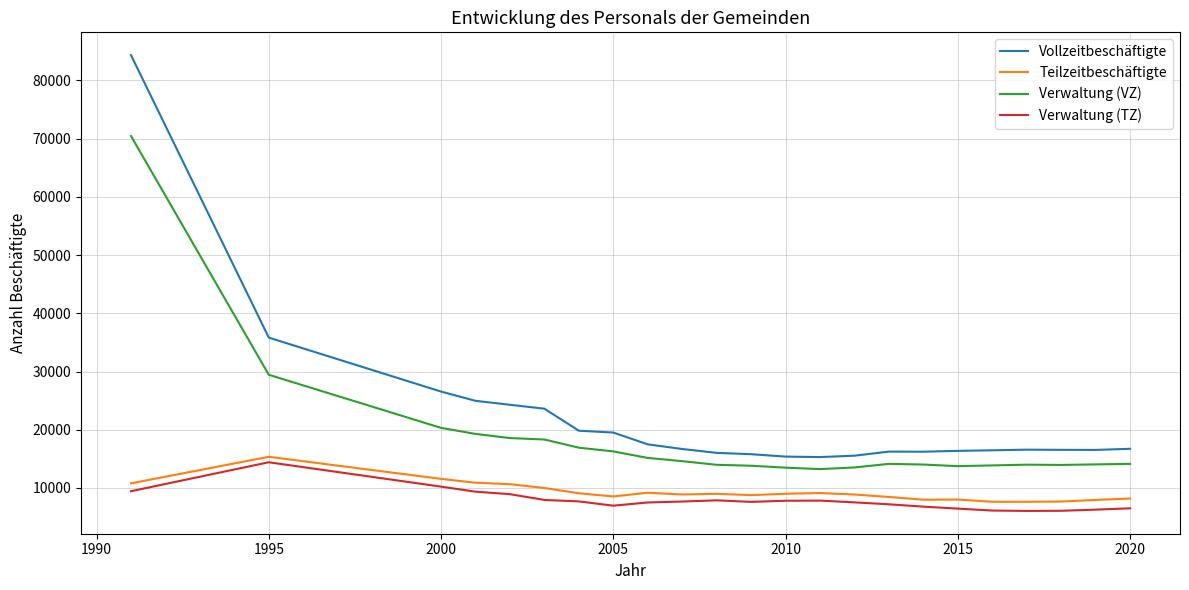

What is the highest value of the Teilzeitbeschäftigte series?

15355